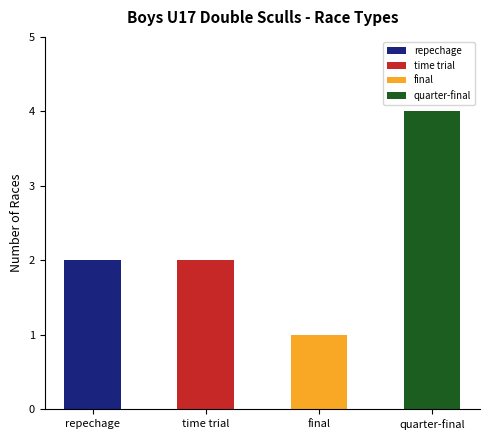

Between quarter-final and repechage, which is larger?

quarter-final